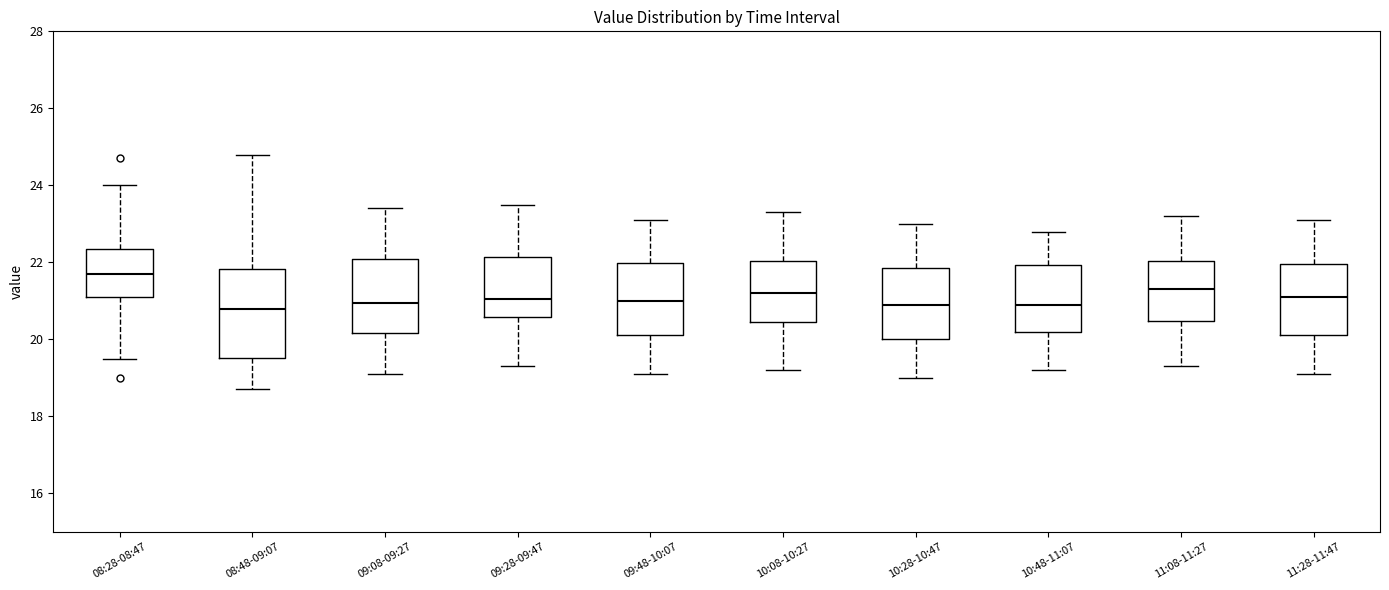

Reading left to right, read every box against the y-axis: the position of its median line, the range the box covers, and the ends of its whiskers. The values are not printed on the chart, so give them approximately, as read against the axis.

08:28-08:47: median 21.8, box 21.2 to 22.4, whiskers 19.6 to 24.0
08:48-09:07: median 20.8, box 19.6 to 21.8, whiskers 18.8 to 24.8
09:08-09:27: median 21.0, box 20.2 to 22.0, whiskers 19.2 to 23.4
09:28-09:47: median 21.0, box 20.6 to 22.2, whiskers 19.4 to 23.6
09:48-10:07: median 21.0, box 20.2 to 22.0, whiskers 19.2 to 23.2
10:08-10:27: median 21.2, box 20.4 to 22.0, whiskers 19.2 to 23.4
10:28-10:47: median 21.0, box 20.0 to 21.8, whiskers 19.0 to 23.0
10:48-11:07: median 21.0, box 20.2 to 22.0, whiskers 19.2 to 22.8
11:08-11:27: median 21.4, box 20.4 to 22.0, whiskers 19.4 to 23.2
11:28-11:47: median 21.2, box 20.2 to 22.0, whiskers 19.2 to 23.2